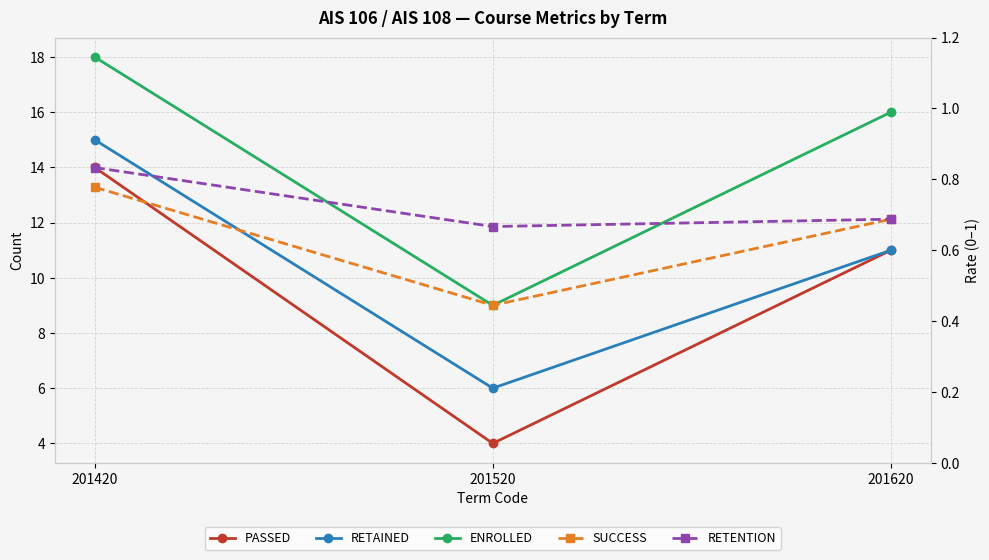

Rank the series at 201420 from lowest to highest value.

SUCCESS, RETENTION, PASSED, RETAINED, ENROLLED